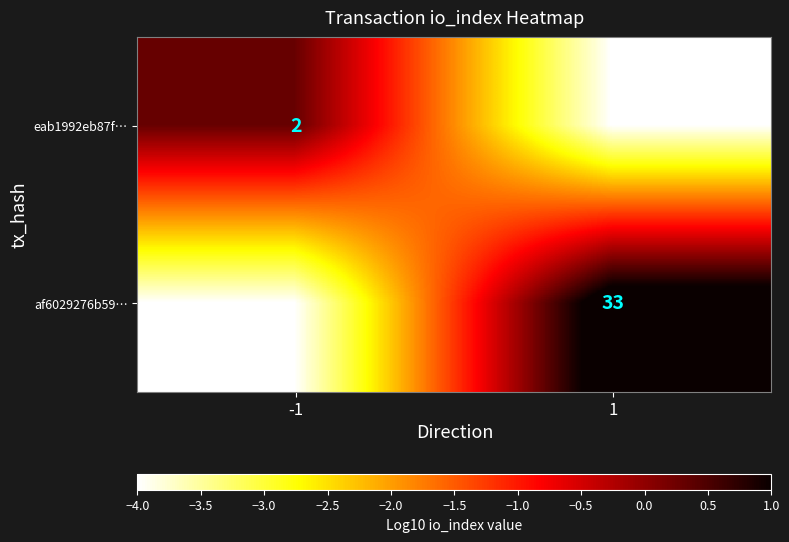

Is it true that eab1992eb87f… equals 2 at -1?

True